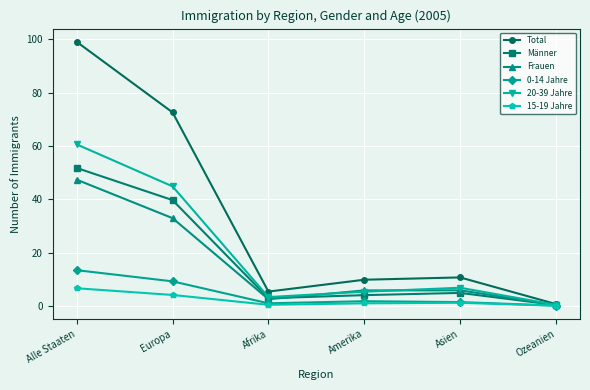

How many lines are shown in the chart?

6